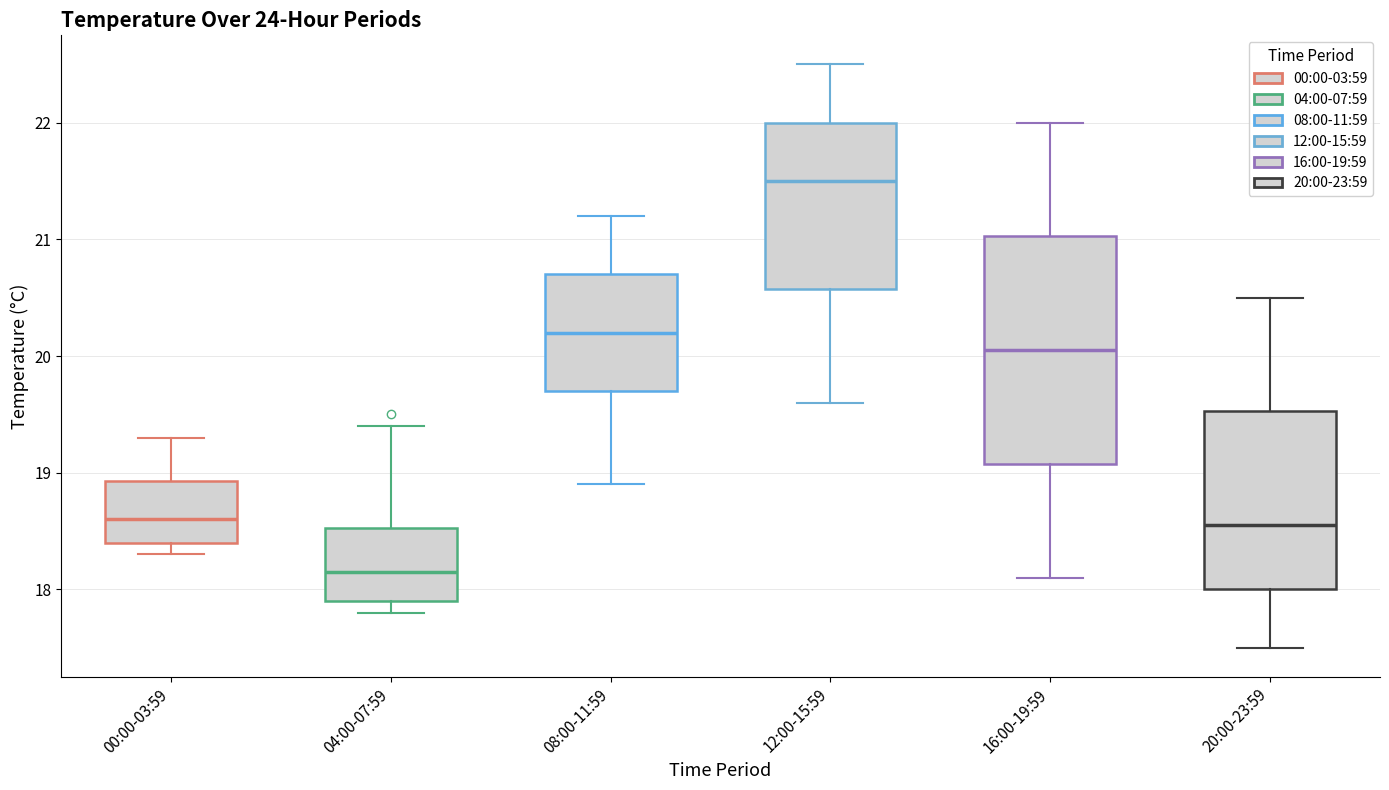

Which box is the tallest, from its lower edge to its upper edge?

16:00-19:59